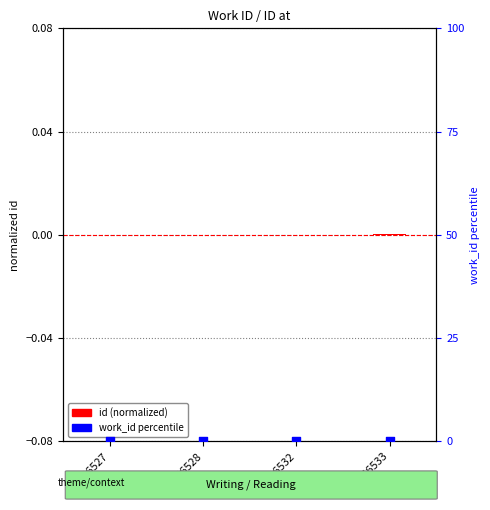

At how many categories does at least one series exceed 0?

2